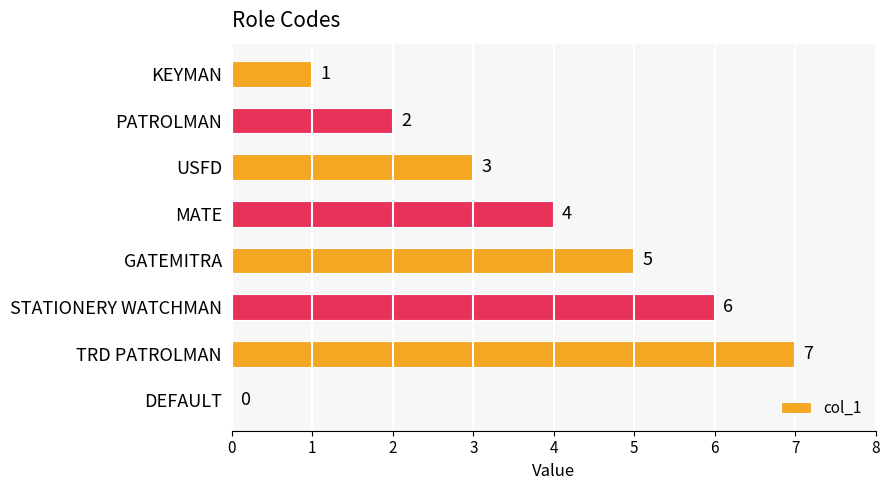

What is the sum of all values?

28